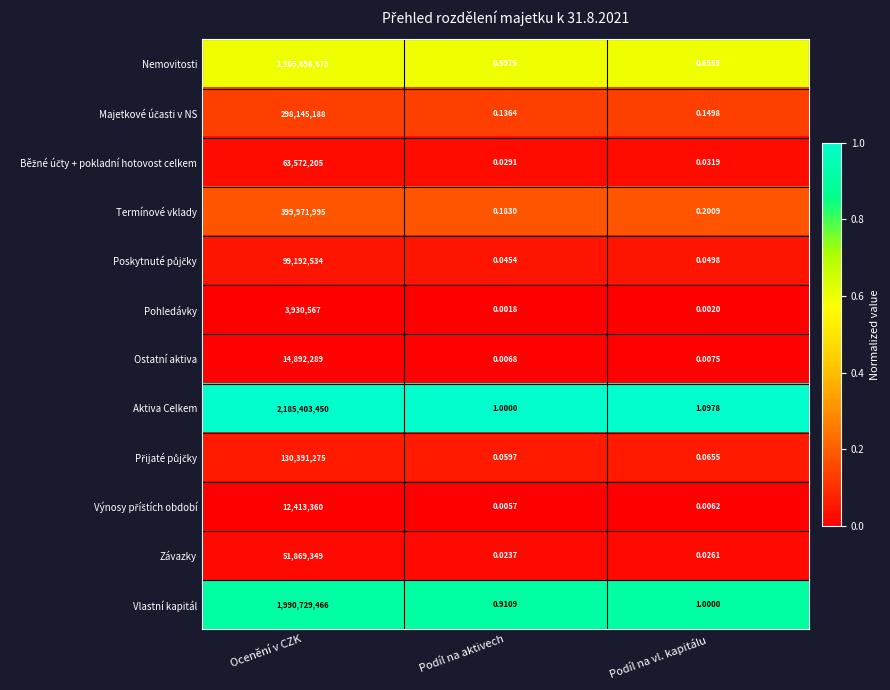

List the labels in order of Nemovitosti value, largest first.

Ocenění v CZK, Podíl na vl. kapitálu, Podíl na aktivech